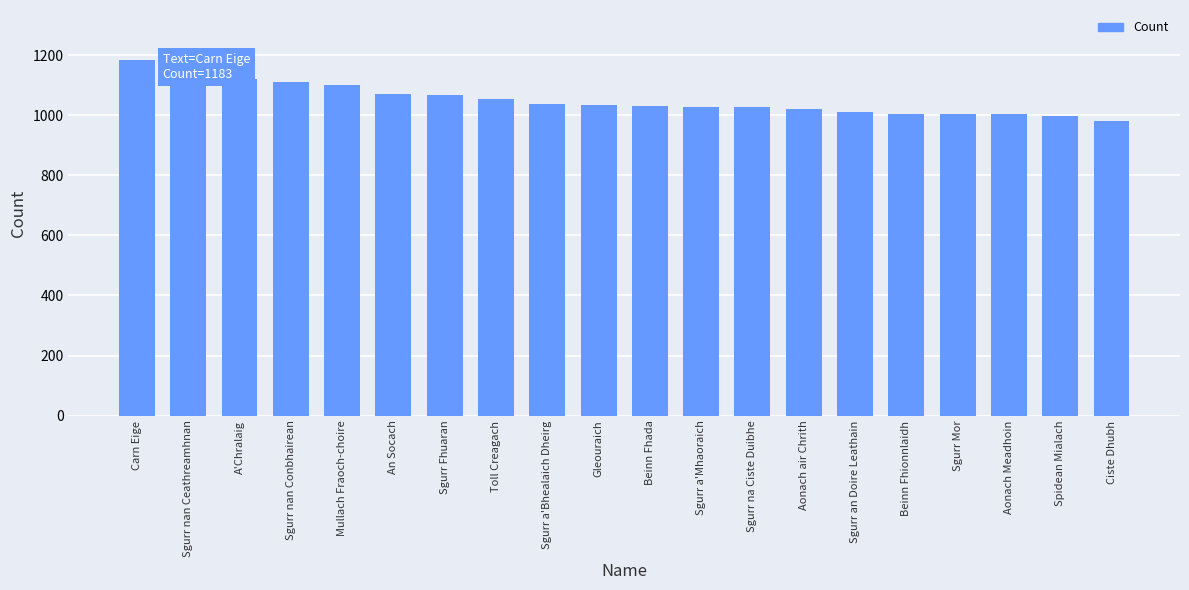

Is it true that the value at Sgurr nan Conbhairean is 1797?

False